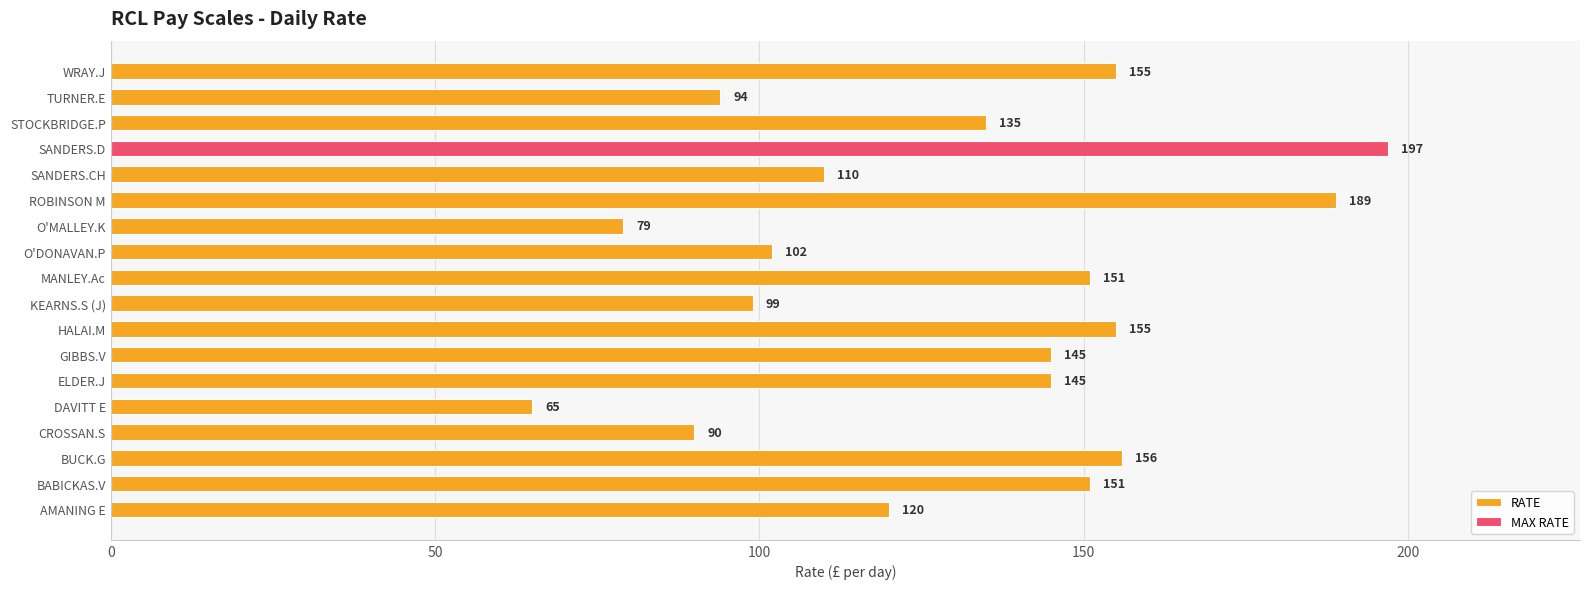

What is the ratio of the value at SANDERS.CH to the value at O'DONAVAN.P?

1.1